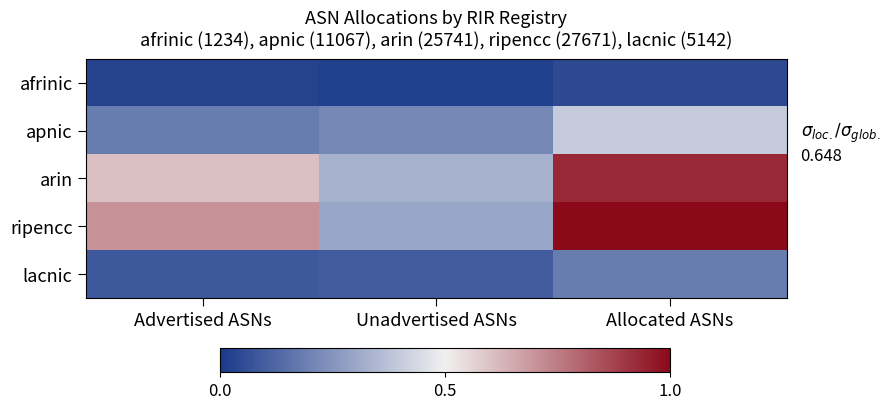

How many data points does each series have?

3